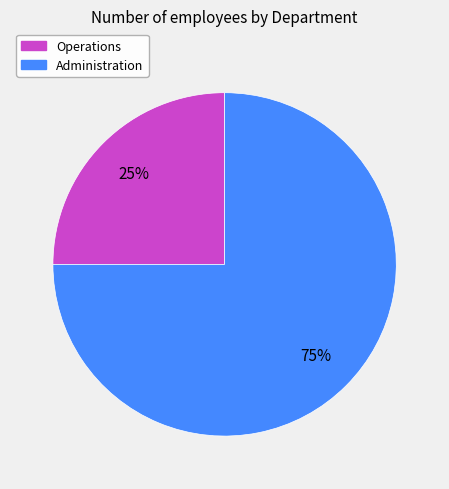

Combined, do Operations and Administration account for over 50%?

Yes